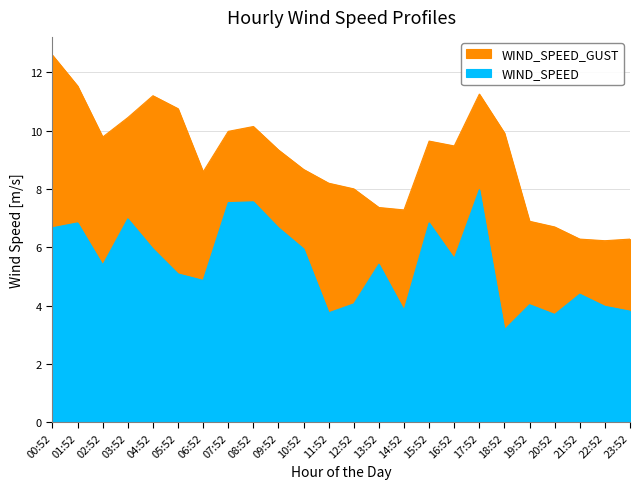

What position from the left is 16:52?

17